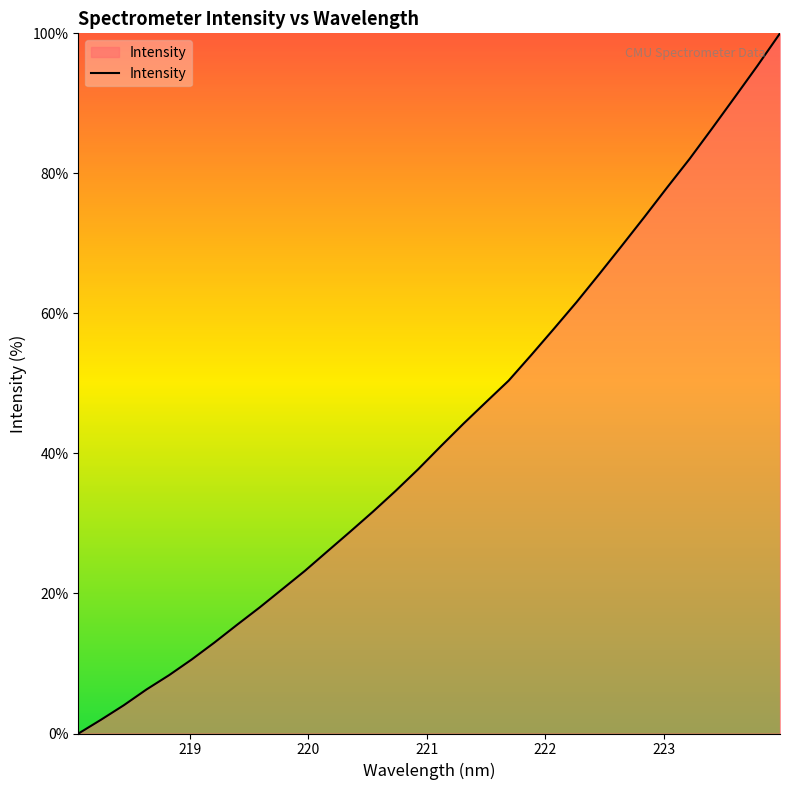

What is the maximum value shown in the chart?

100.0